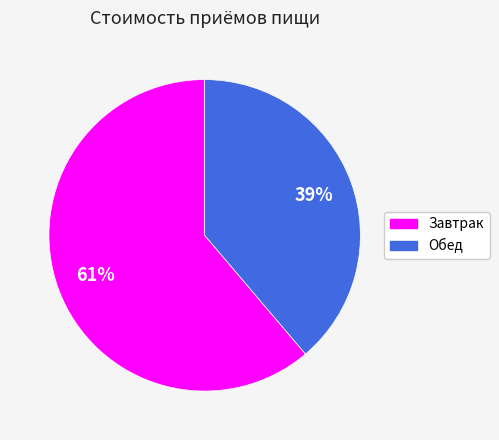

True or false: Завтрак accounts for 74% of the total.

False